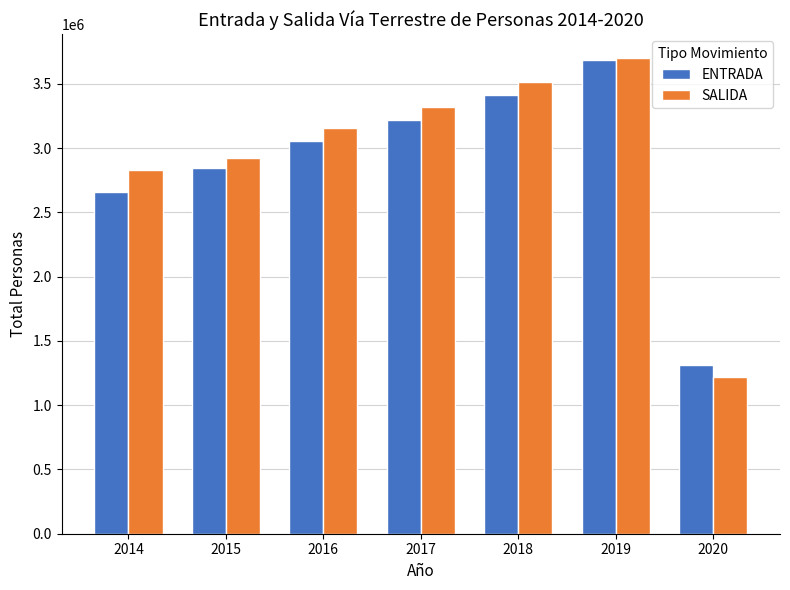

Reading left to right, list all the values displayed in this chart.

ENTRADA: 2014=2658292	2015=2849453	2016=3056453	2017=3221746	2018=3416149	2019=3683590	2020=1313649
SALIDA: 2014=2827711	2015=2921179	2016=3154036	2017=3319986	2018=3518002	2019=3701296	2020=1221297